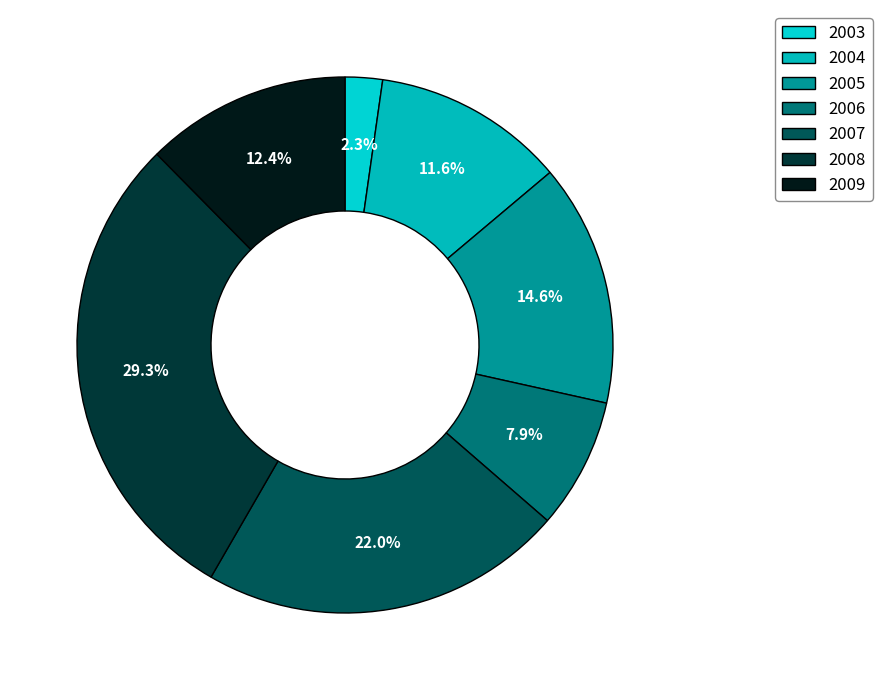

How many segments does this pie chart have?

7